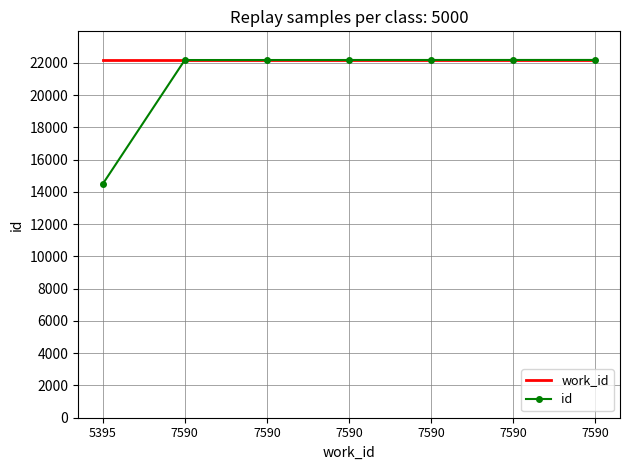

What is the minimum value for work_id?

22181